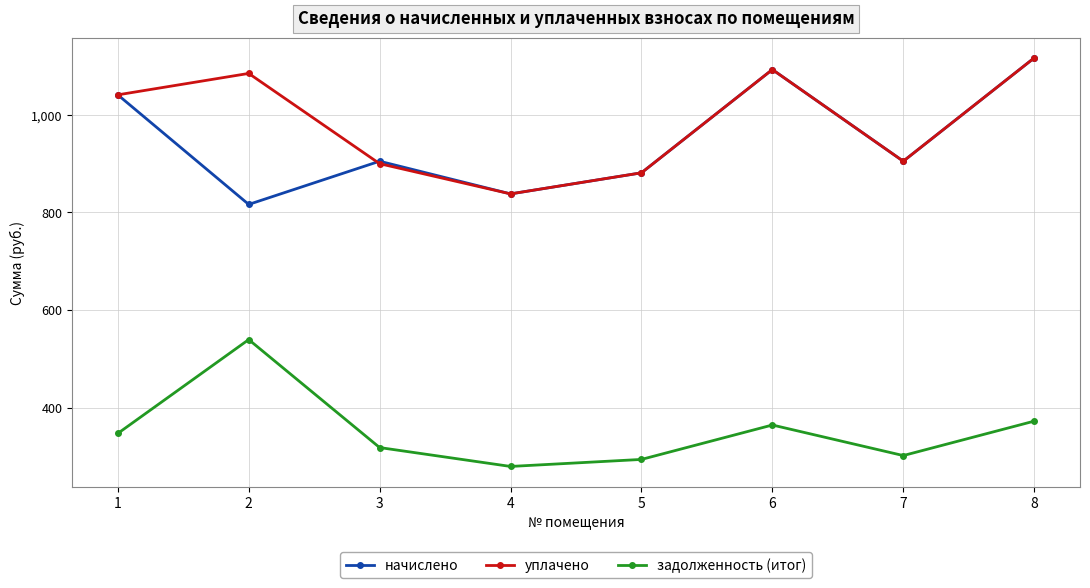

Reading left to right, what are all the values shown in this chart?

начислено: 1041.1	816.5	905.0	838.1	881.3	1093.0	905.0	1116.7
уплачено: 1041.1	1085.0	900.0	838.1	881.3	1093.0	905.0	1116.7
задолженность (итог): 347.0	539.4	318.1	279.4	293.8	364.3	301.7	372.2